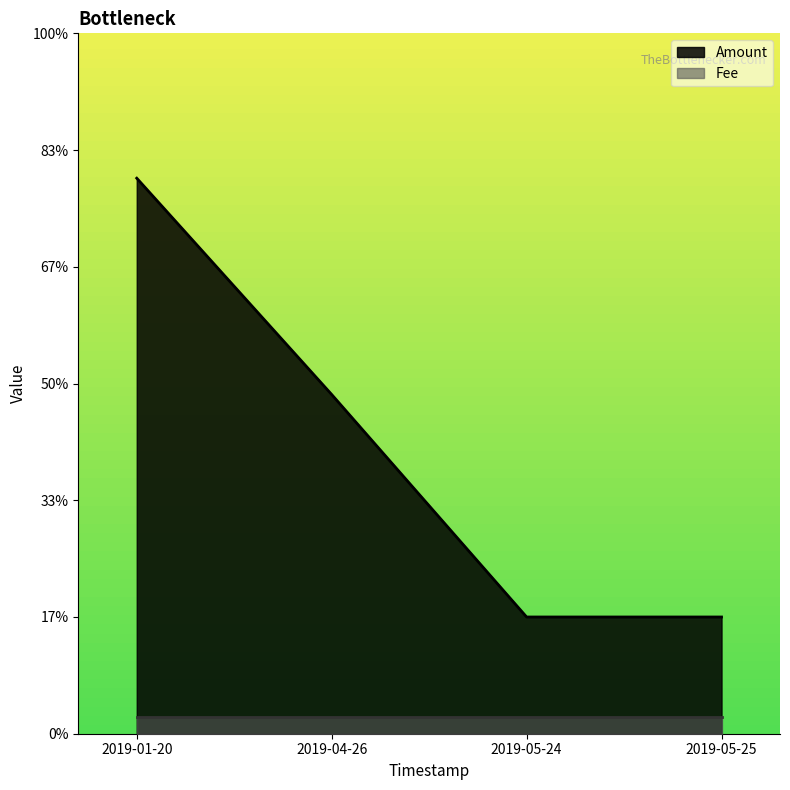

What is the change in value from 2019-01-20 to 2019-05-25?

-0.2